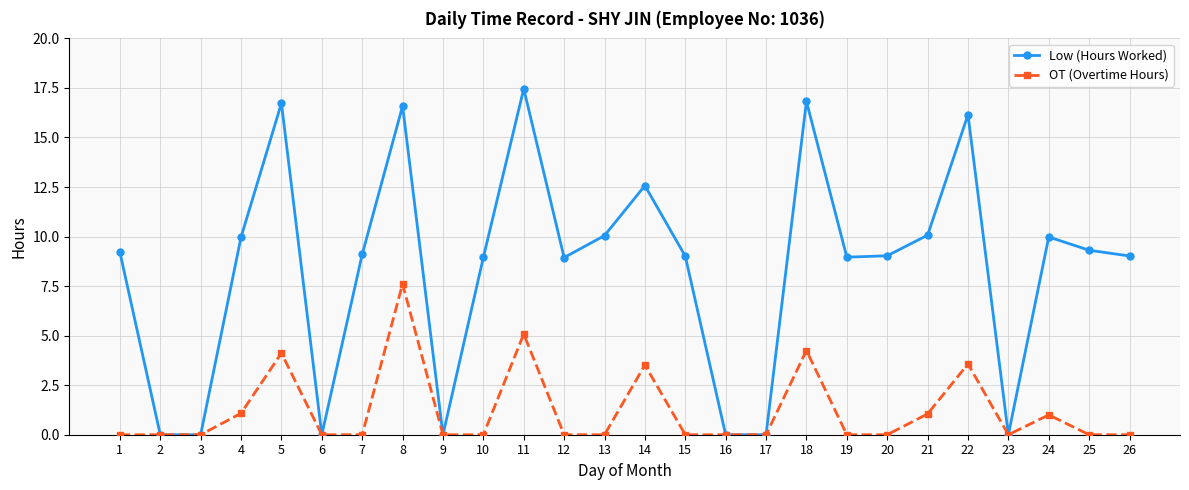

The OT (Overtime Hours) series shows 0.0 at 3. True or false?

True